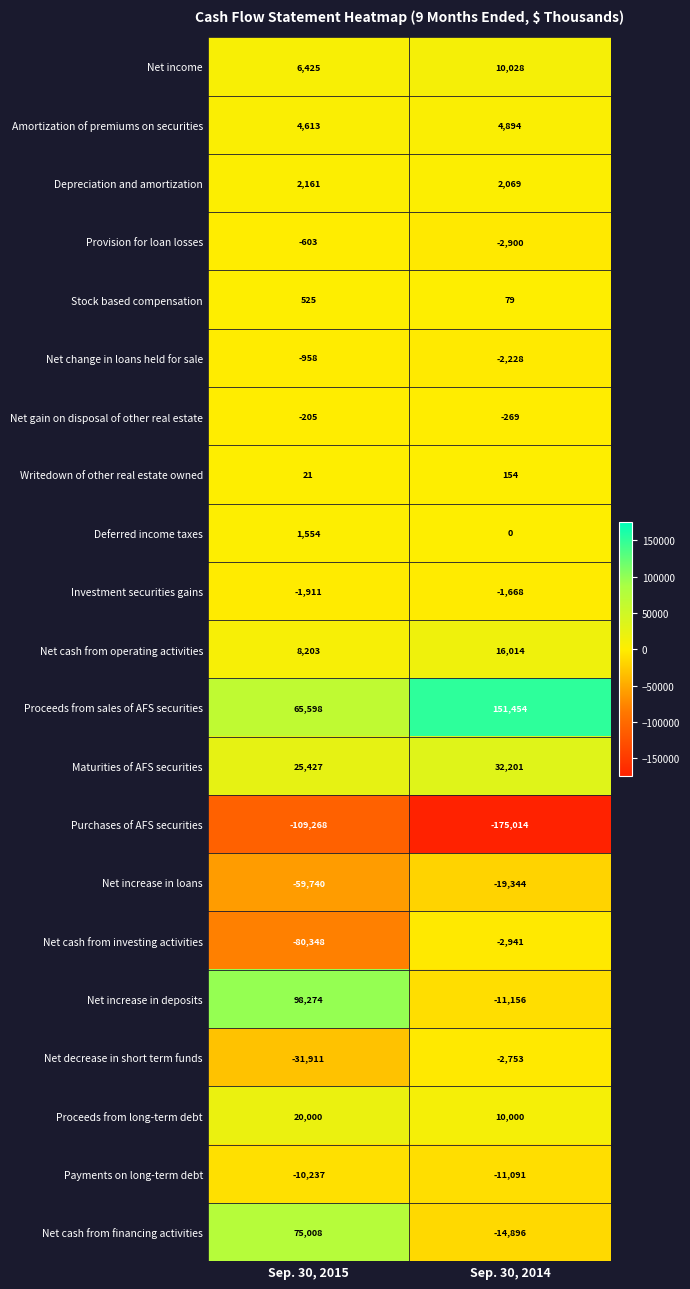

What is the average value of the Writedown of other real estate owned series?

88